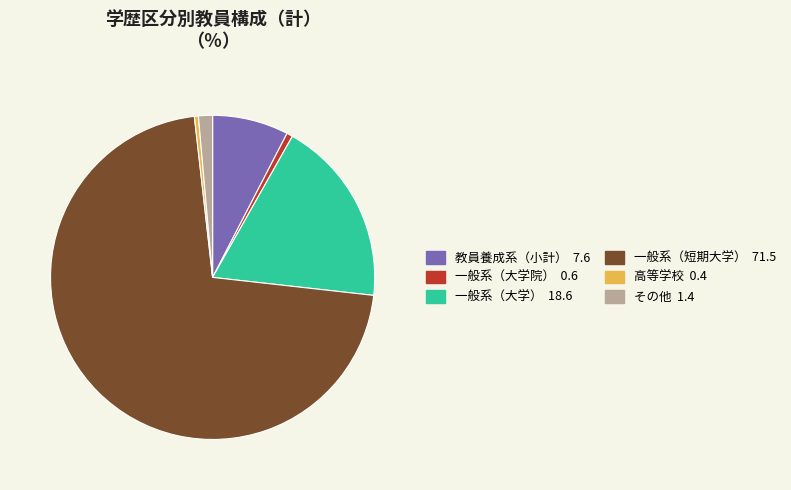

Which slice is the largest?

一般系（短期大学） 71.5